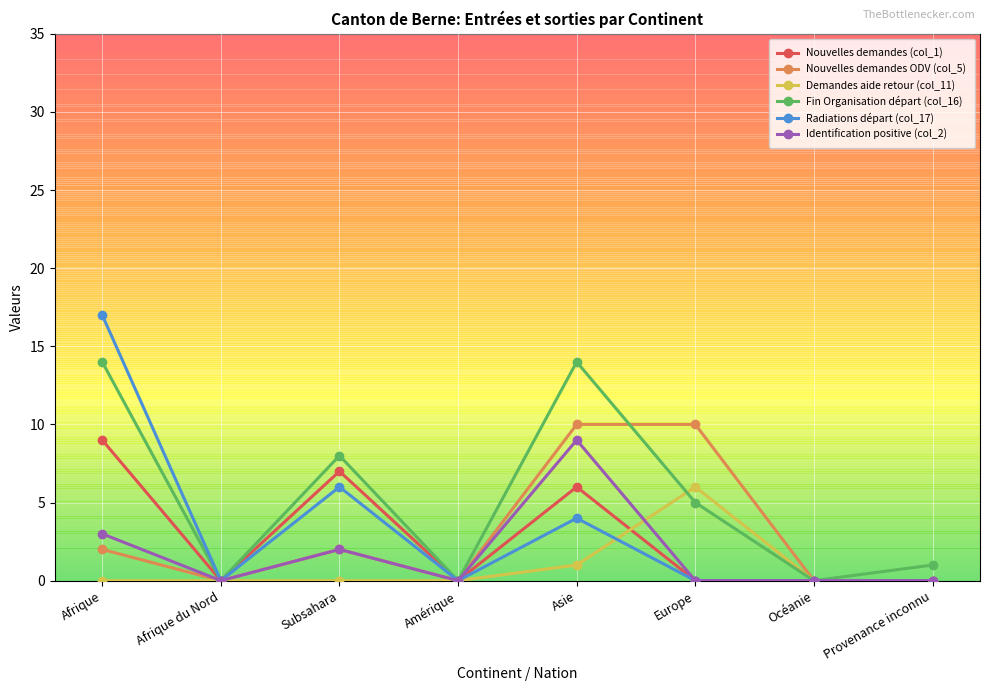

True or false: Demandes aide retour (col_11) has more than 0 interior local peaks.

True